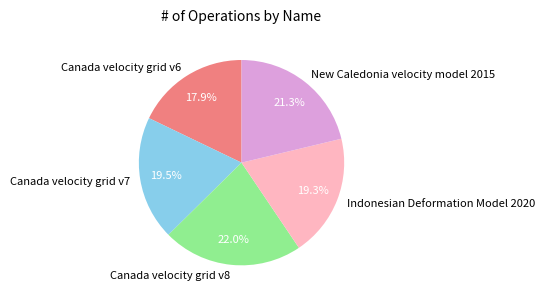

How many segments does this pie chart have?

5